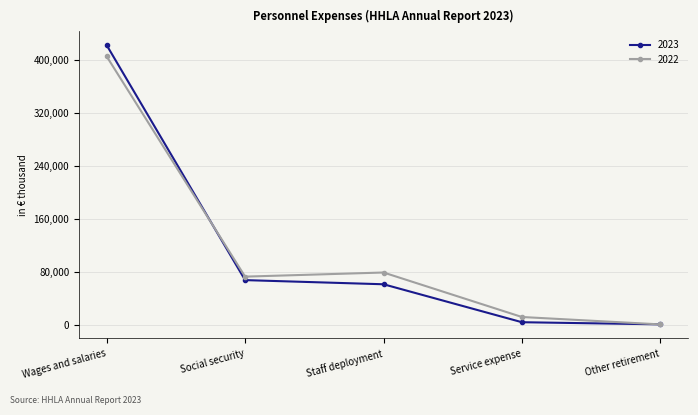

What is the label of the 5th point from the left?

Other retirement